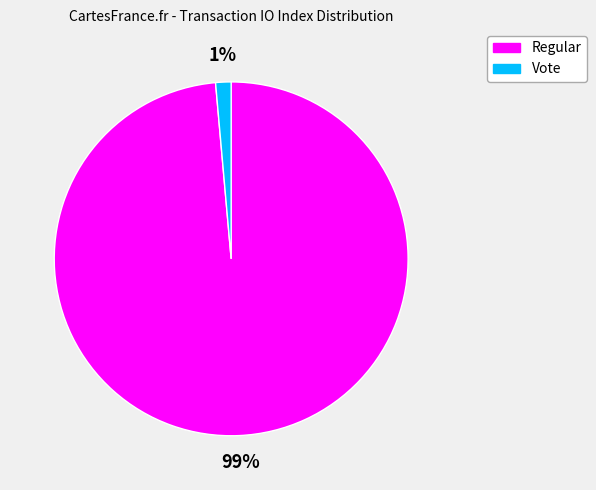

Does any single category account for the majority?

Yes